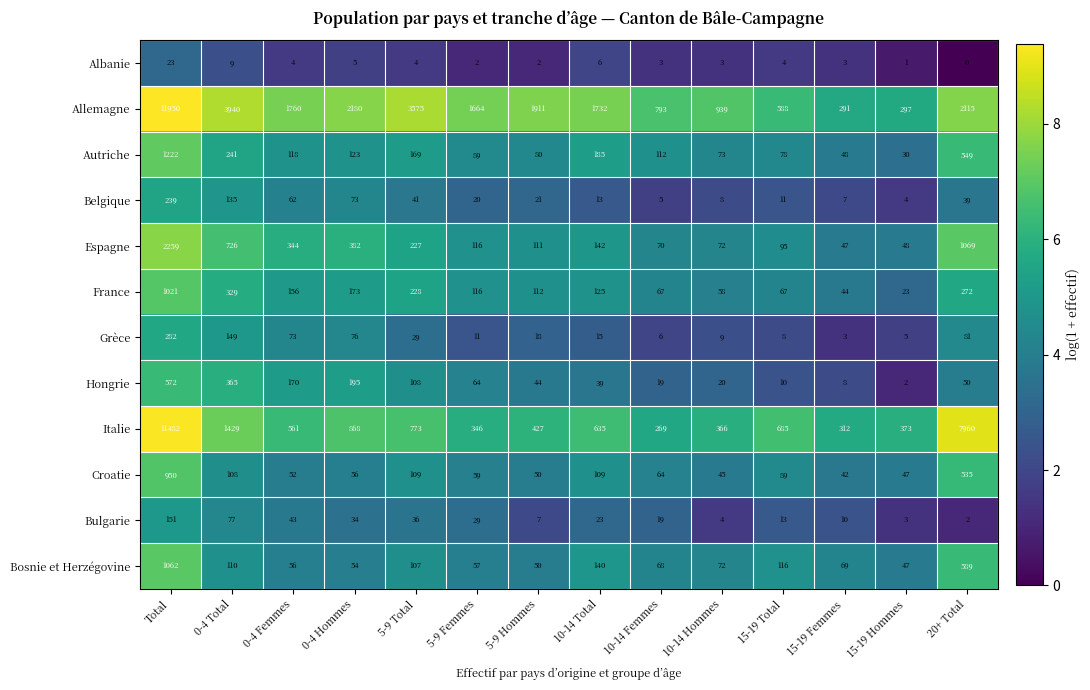

What is the spread (max minus min) of values at 5-9 Hommes?

1909